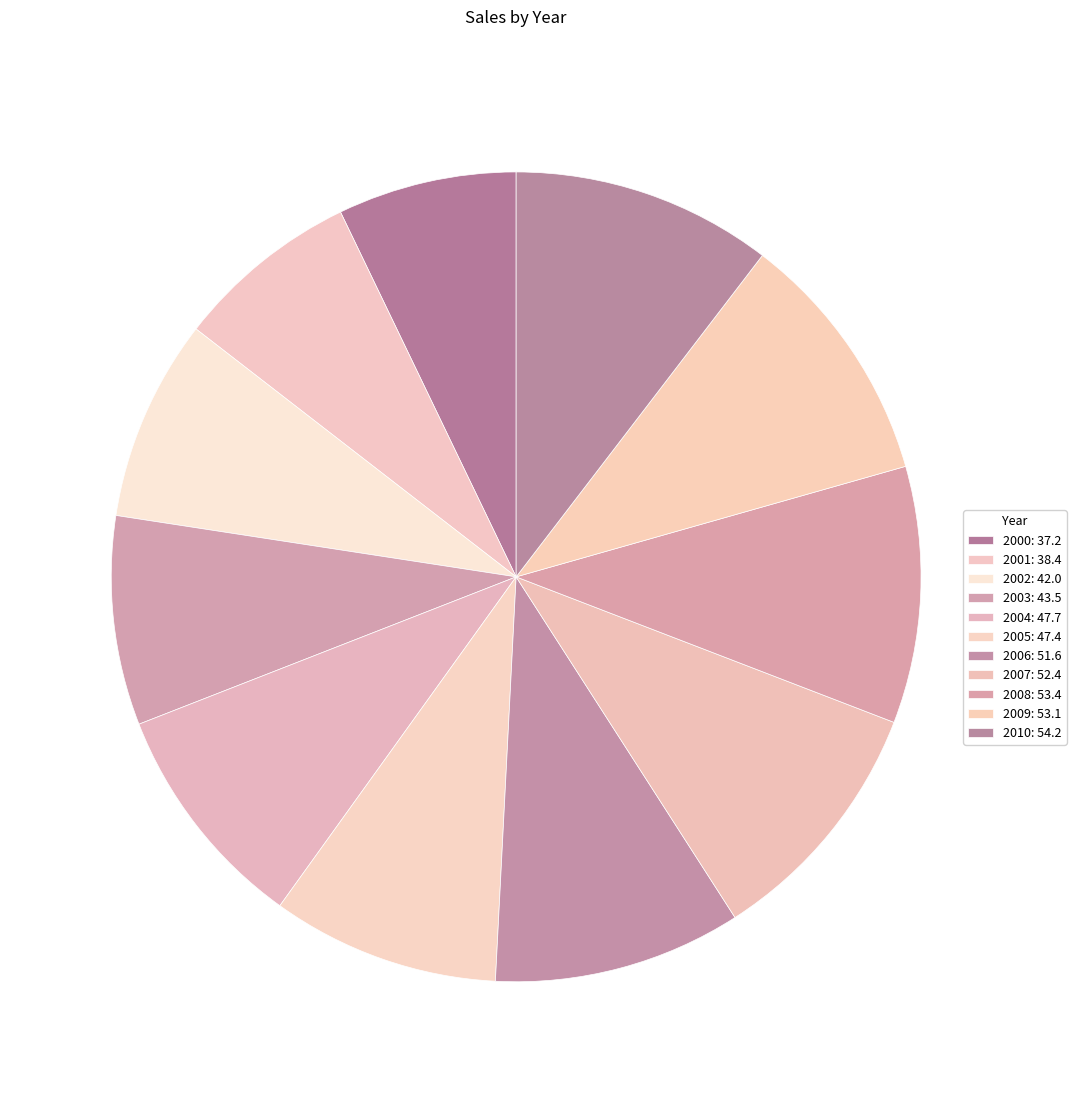

Combined, what portion of the pie is 2008 and 2006?

20.2%